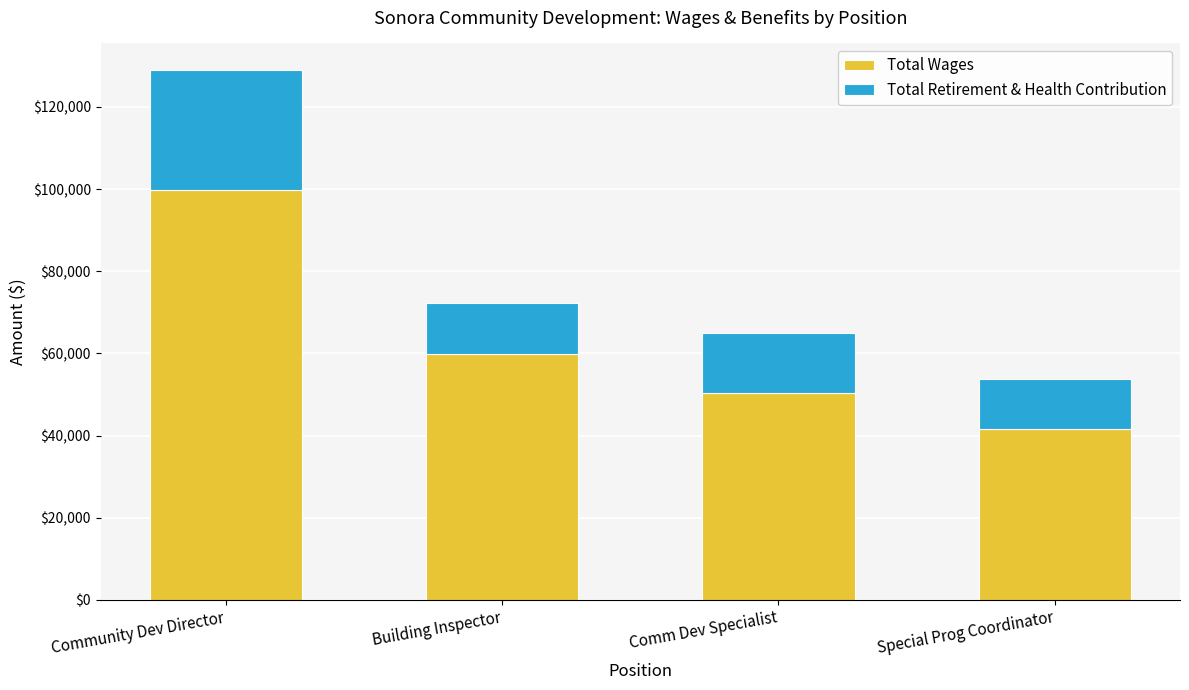

What value does the Total Wages series have at Community Dev Director?

99740